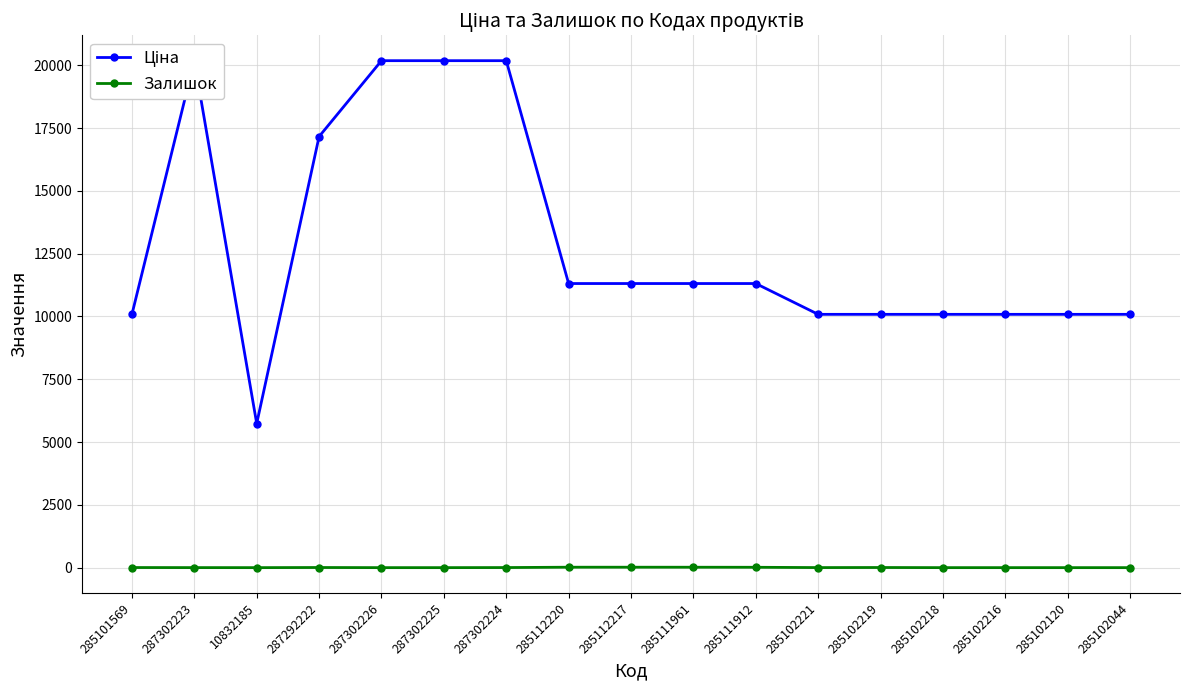

Rank the series at 285102218 from highest to lowest value.

Ціна, Залишок